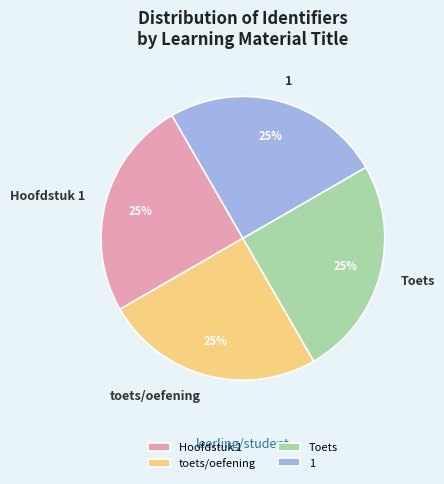

Is toets/oefening the majority of the pie?

No